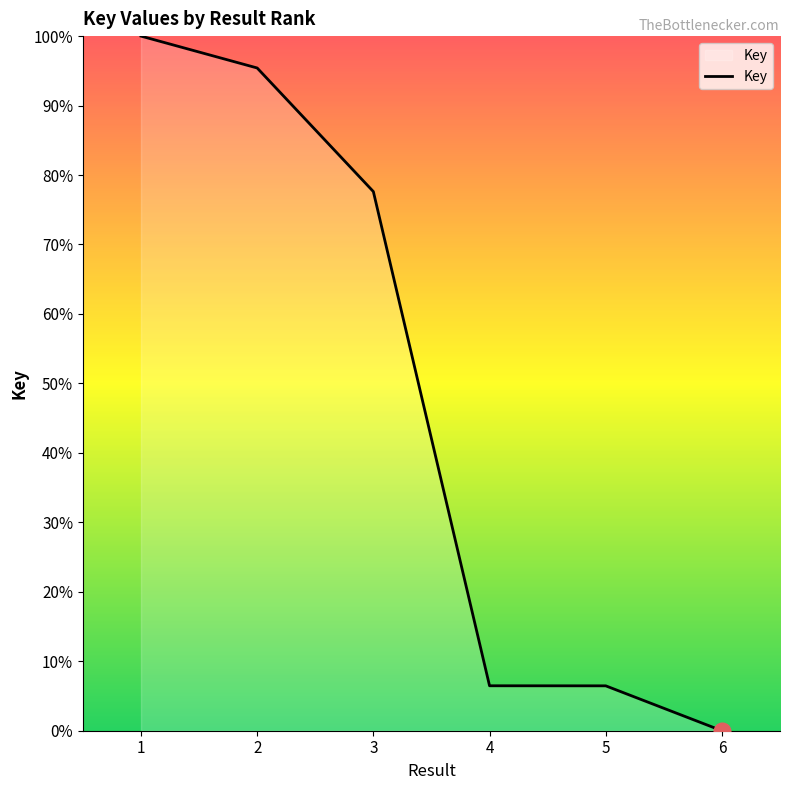

At which category does the chart reach its peak across all series?

1